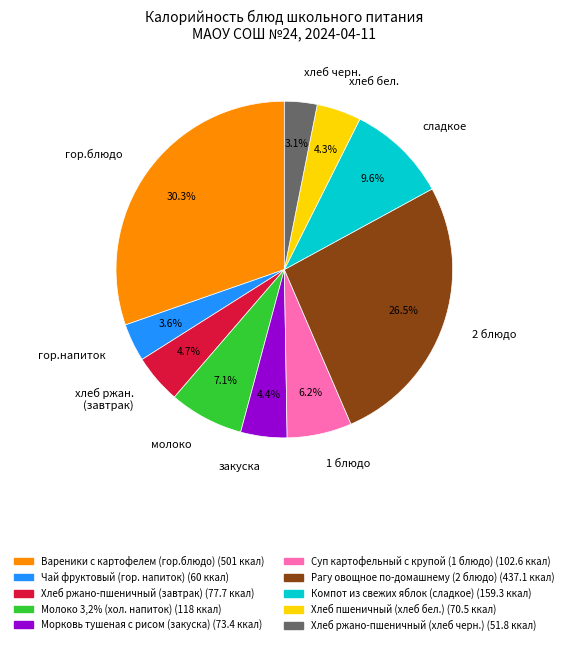

Does молоко account for over 50% of the chart?

No